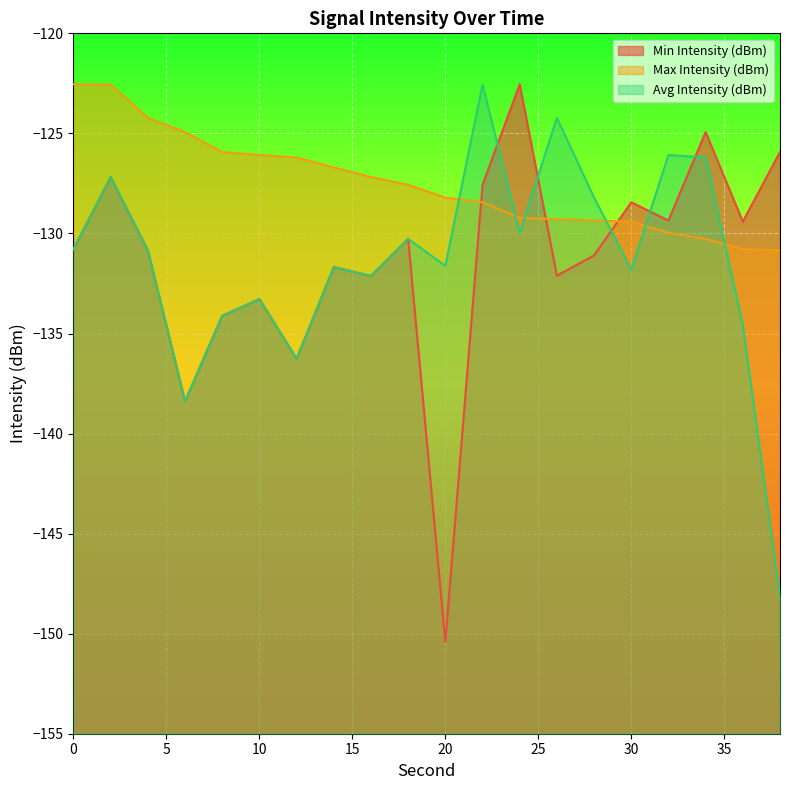

Count the number of data series in this chart.

3